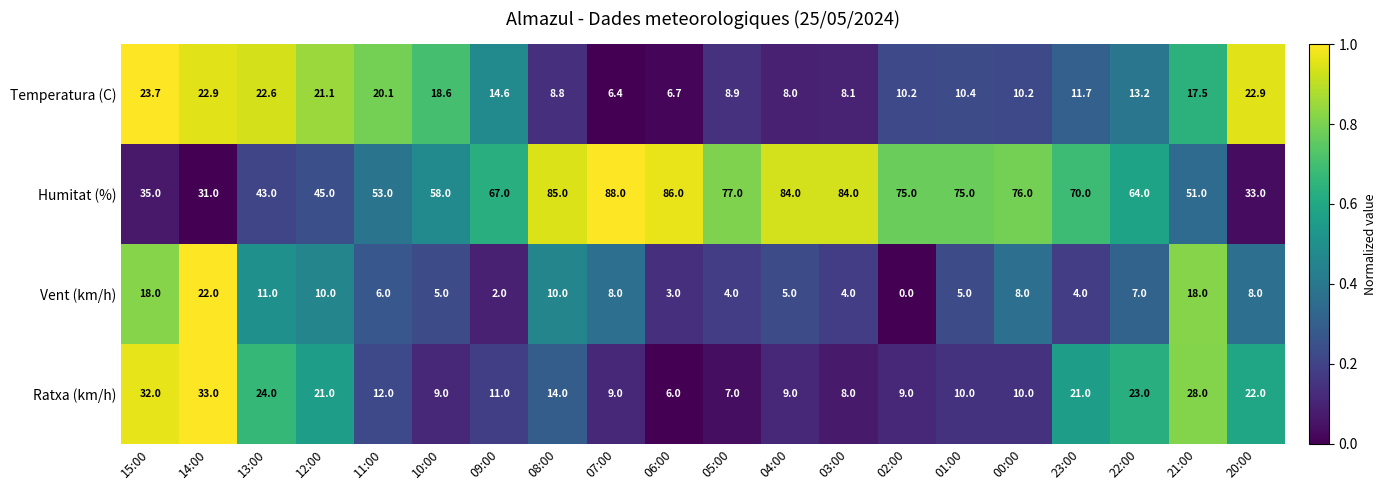

Which series has the largest total across all categories?

Humitat (%)